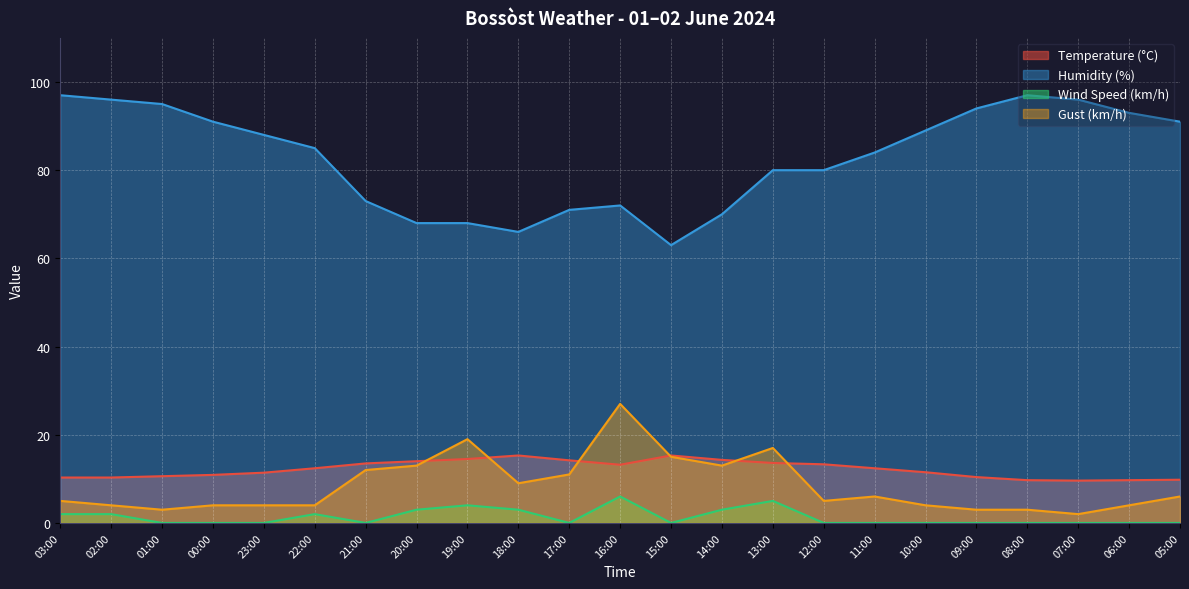

What is the spread (max minus min) of values at 12:00?

80.0